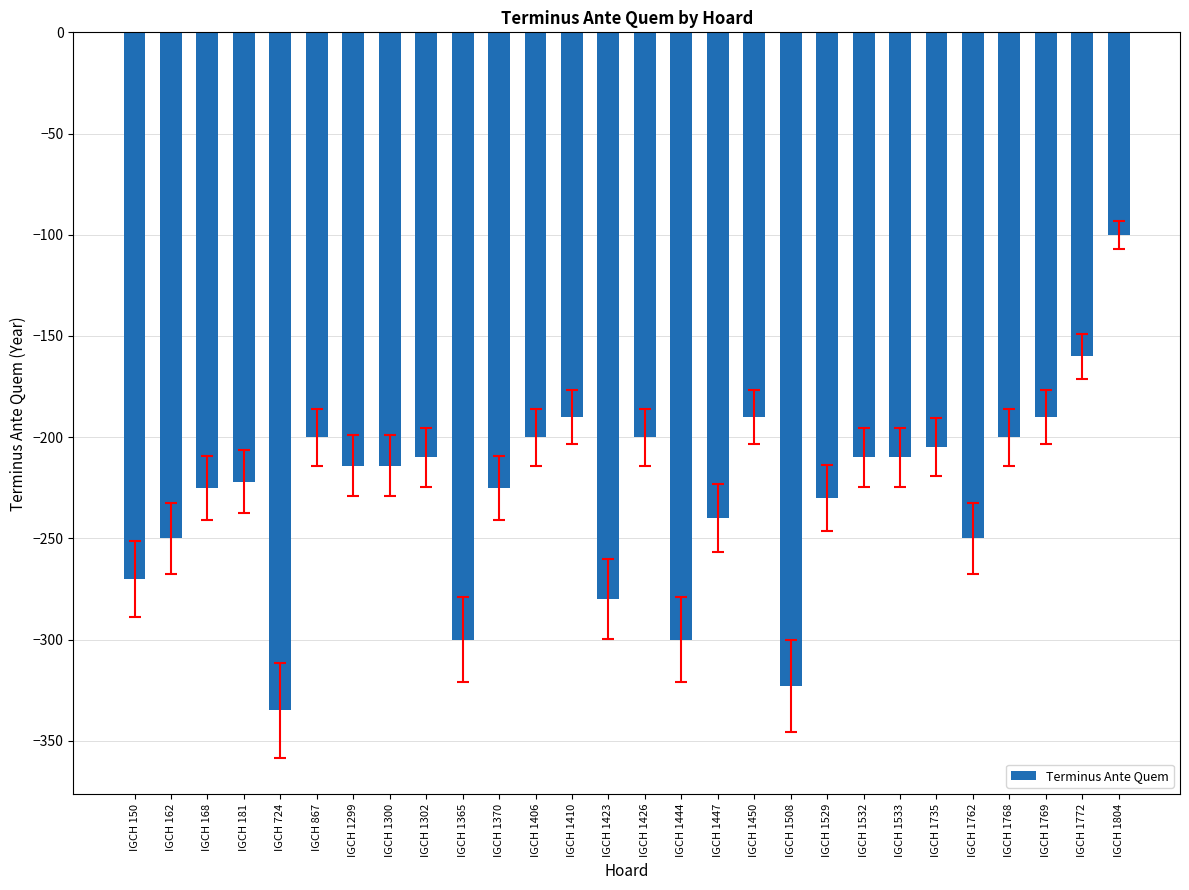

True or false: the data shows -314 at IGCH 1299.

False